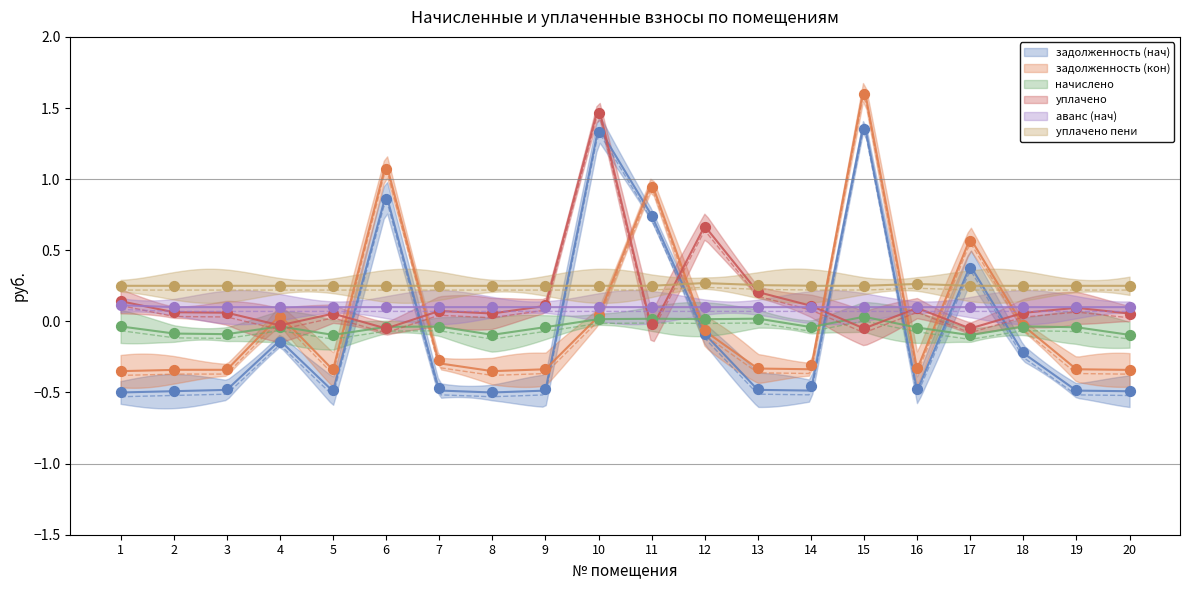

What is the total value across all series at 3?

-0.5